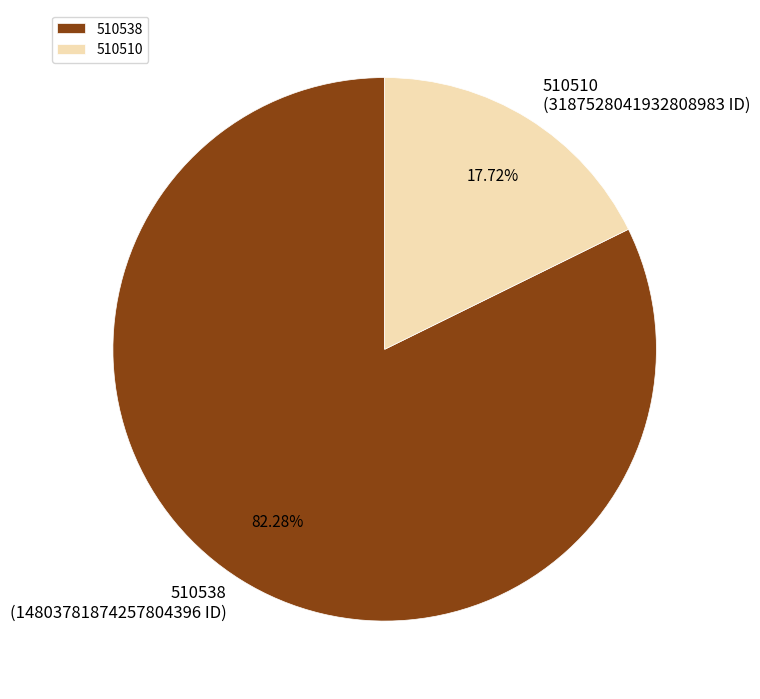

To the nearest percent, what is the difference between the largest and smallest slice percentages?

65%